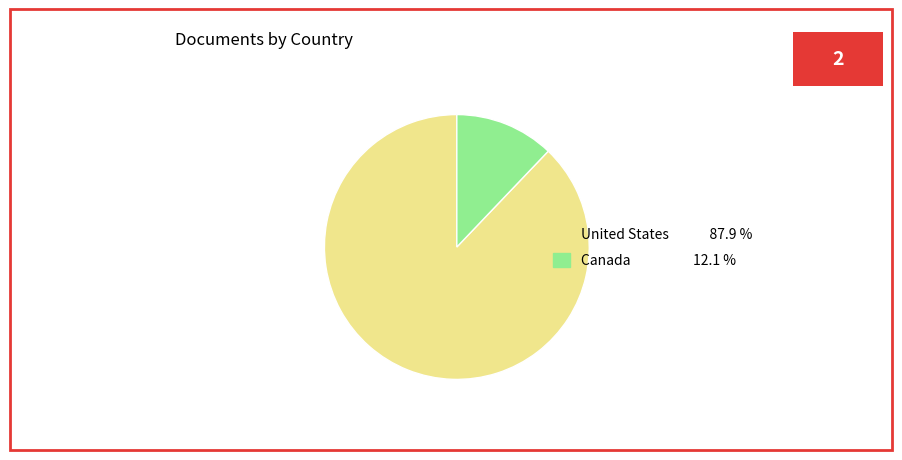

Does any single category account for the majority?

Yes